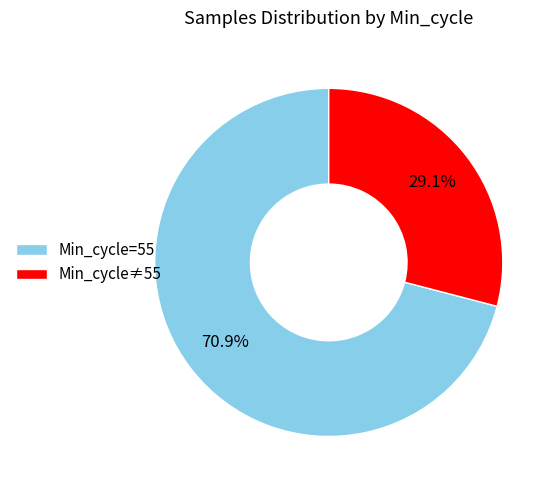

To the nearest percent, what is the average slice percentage?

50%